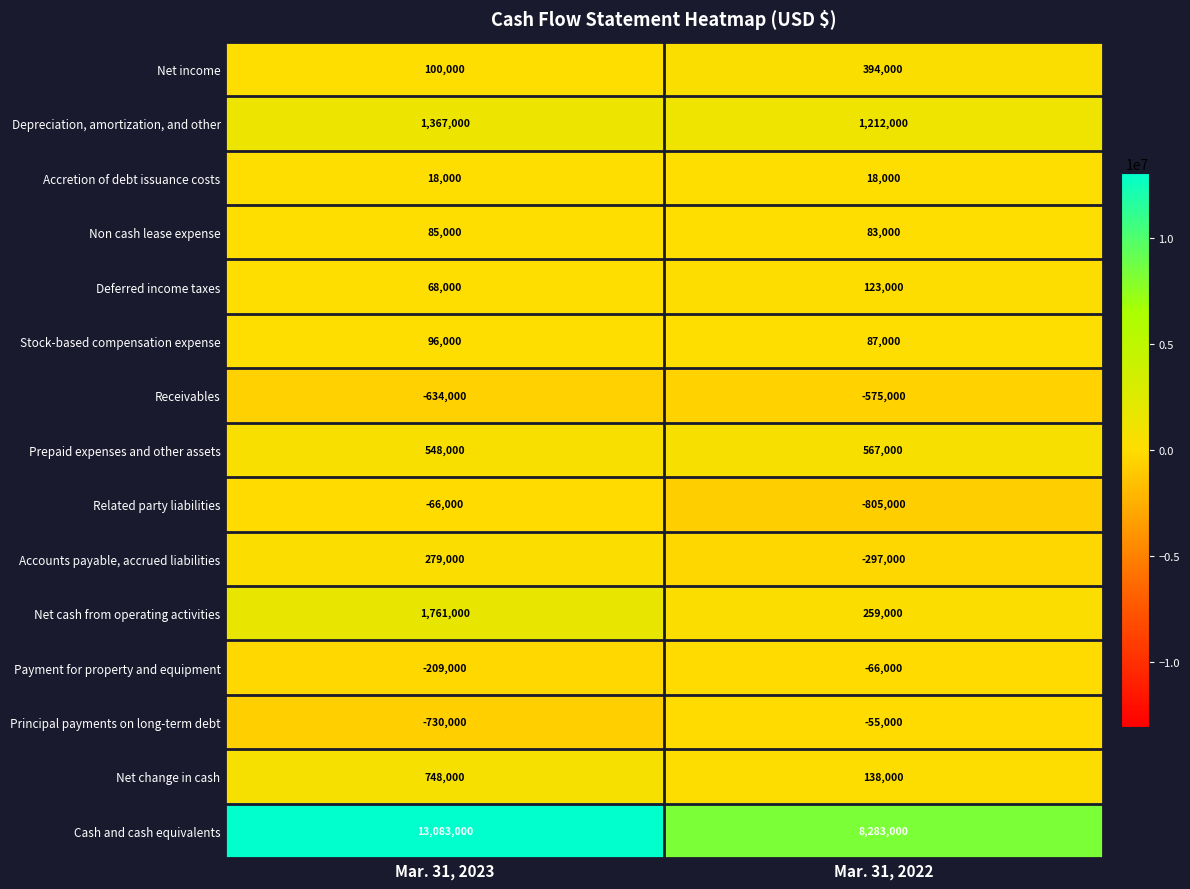

What is the sum of the Prepaid expenses and other assets values at Mar. 31, 2022 and Mar. 31, 2023?

1115000